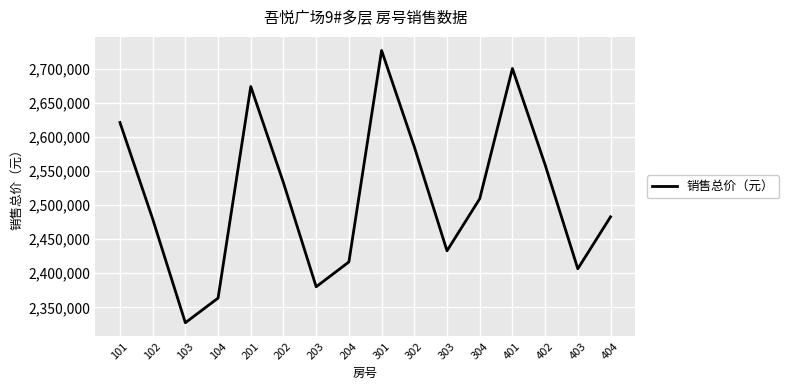

Read the value at 301.

2727349